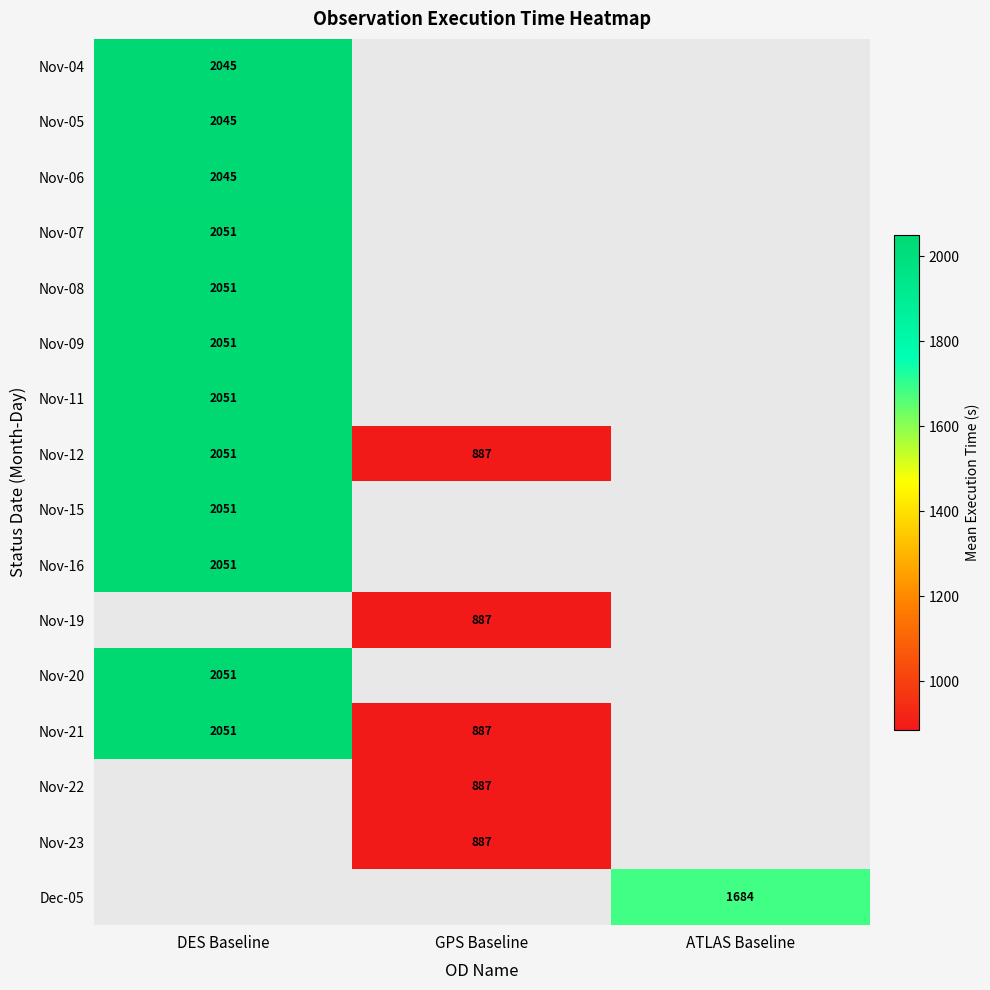

How many values in Dec-05 are above zero?

1